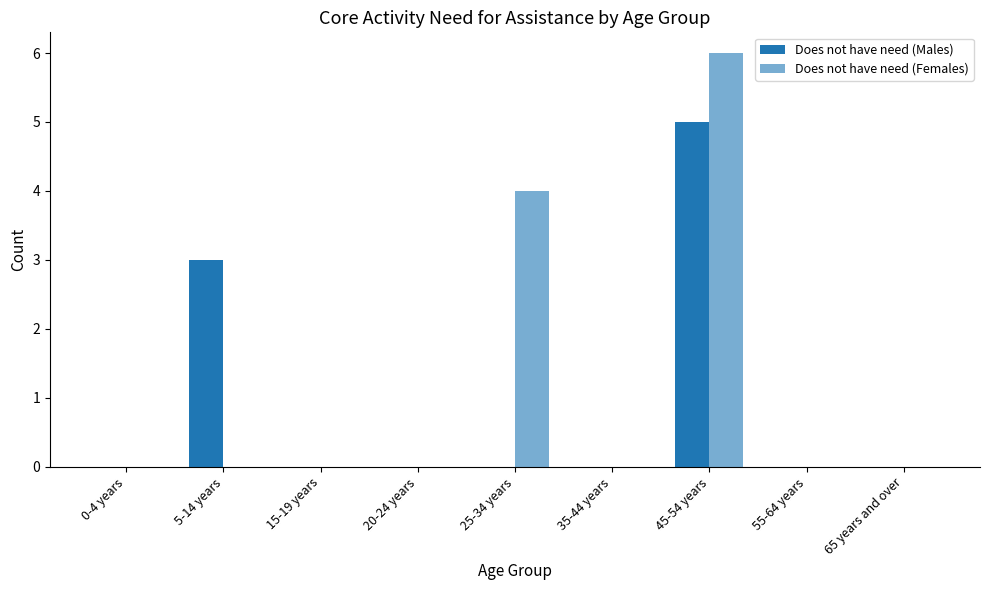

Rank the series by their average value, from lowest to highest.

Does not have need (Males), Does not have need (Females)